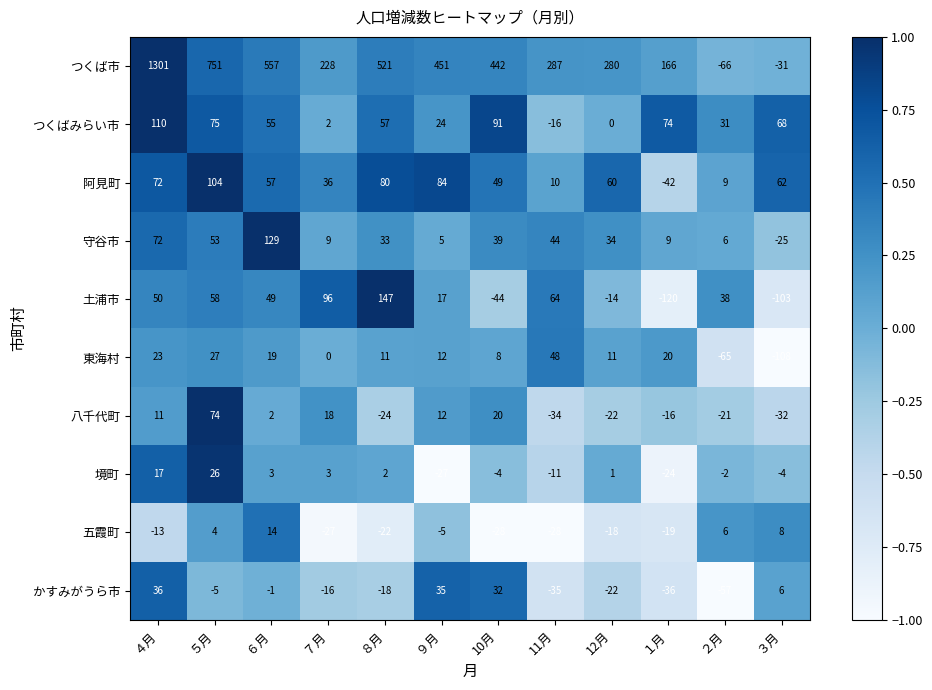

Rank the series at ３月 from lowest to highest value.

東海村, 土浦市, 八千代町, つくば市, 守谷市, 境町, かすみがうら市, 五霞町, 阿見町, つくばみらい市